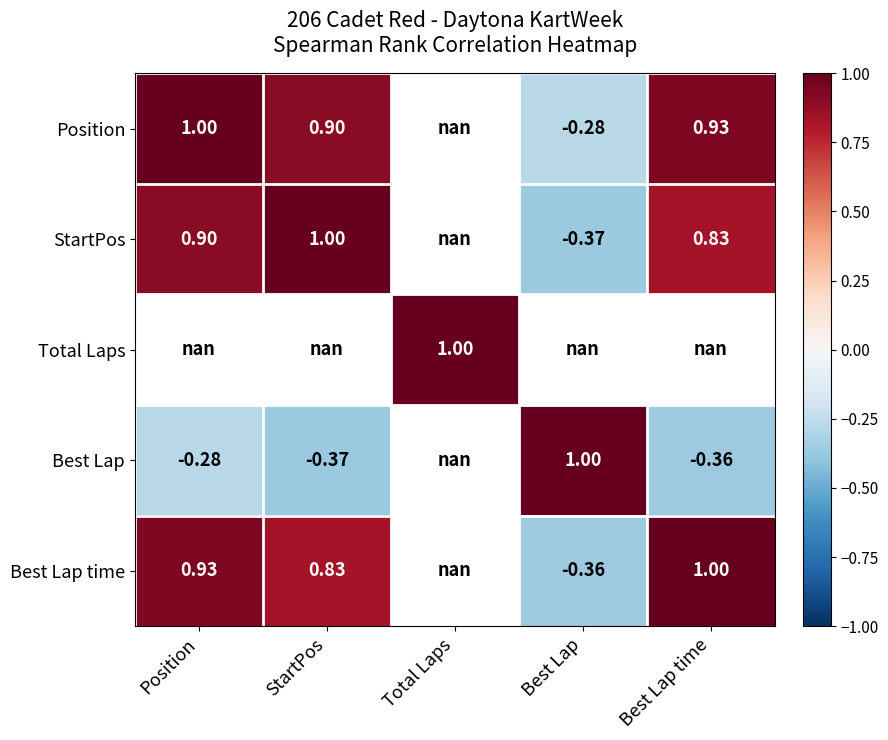

What is the maximum value for Position?

1.0